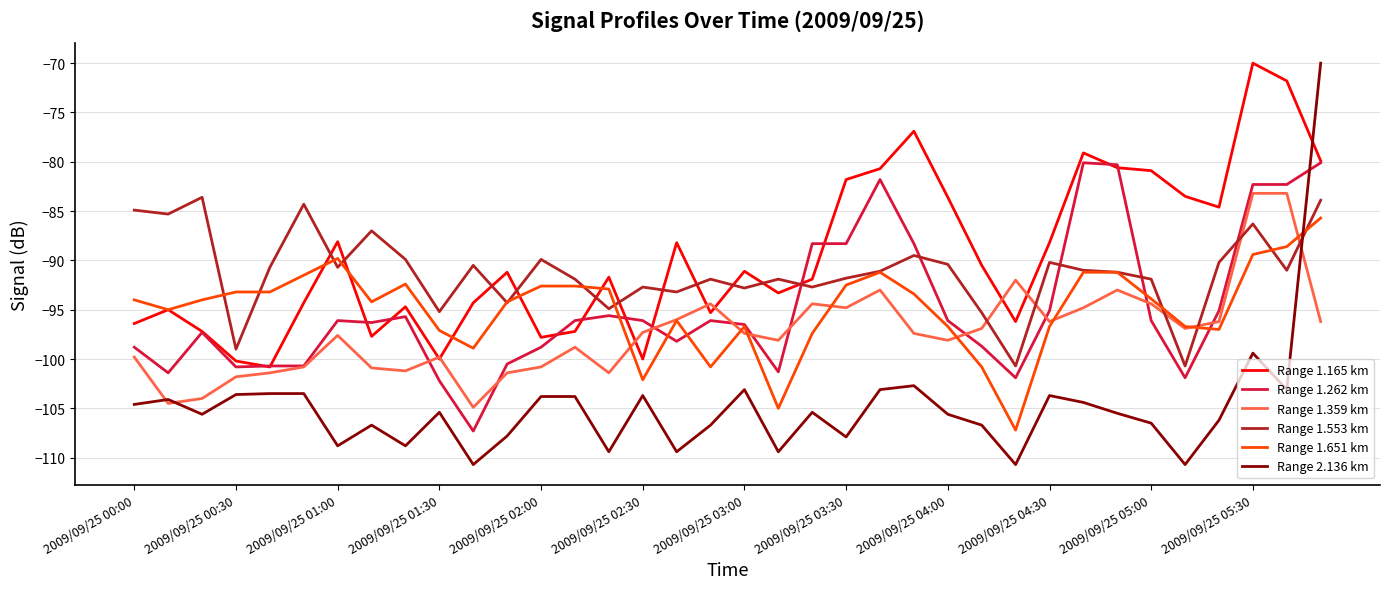

After their last crossing, which series has the higher values: Range 1.651 km or Range 2.136 km?

Range 2.136 km